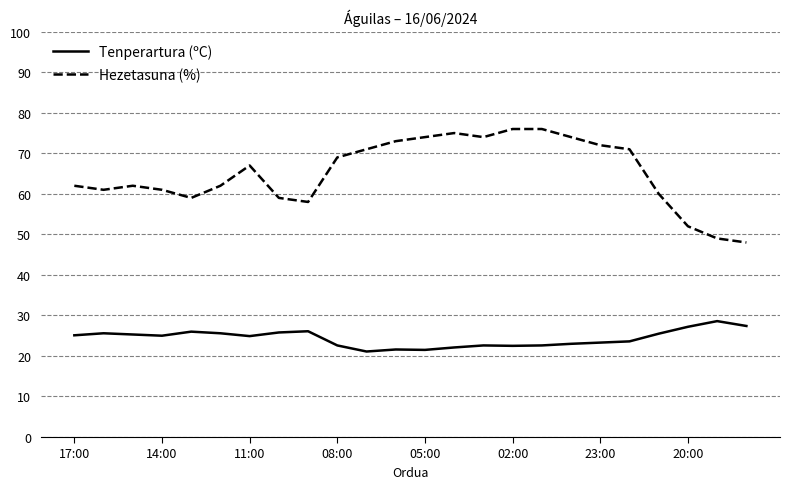

Which series has the largest range (max minus min)?

Hezetasuna (%)